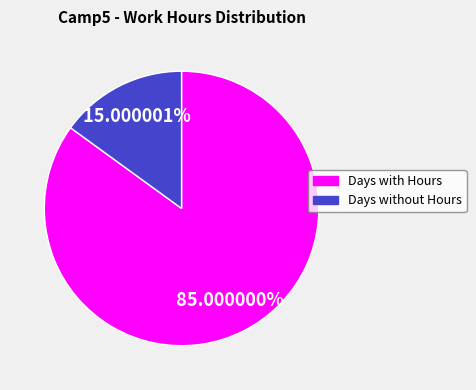

Does any single category account for the majority?

Yes